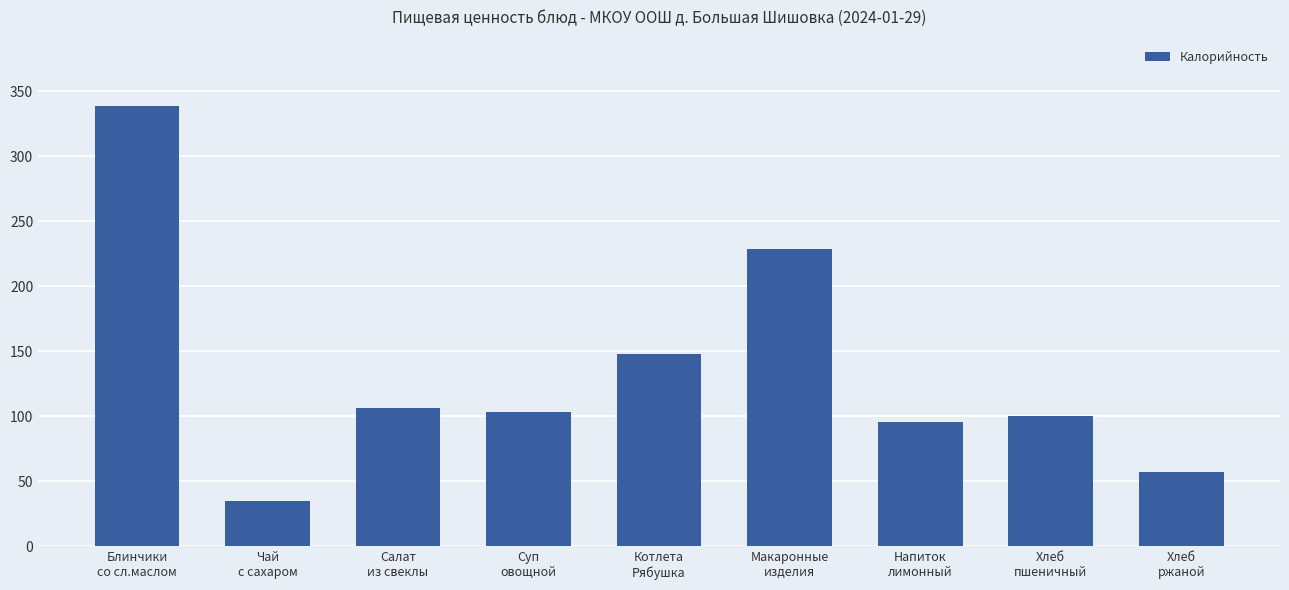

Is it true that the value at Макаронные
изделия is 88.2?

False